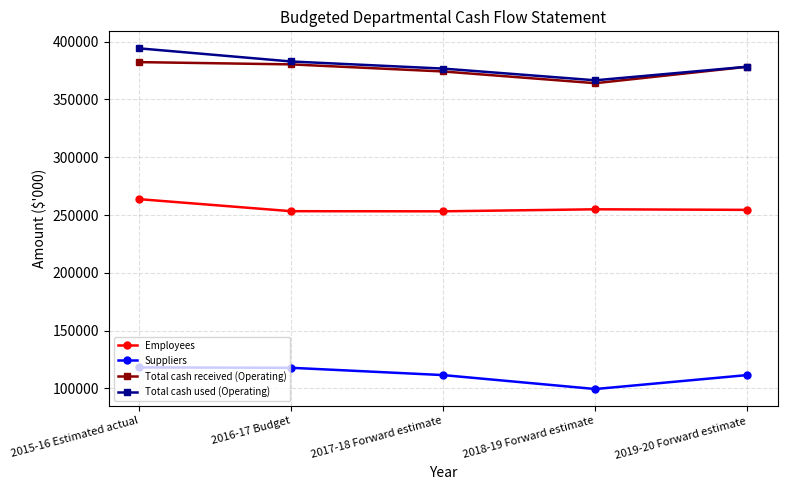

What is the maximum value shown in the chart?

394224